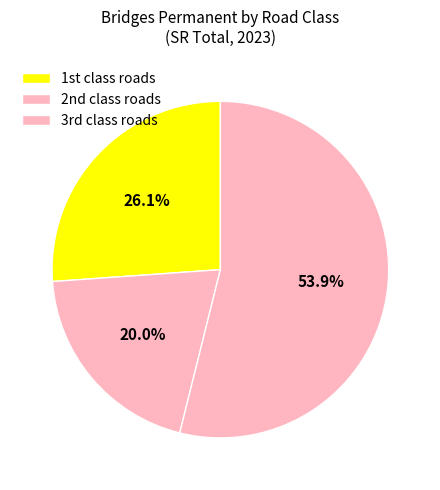

Count the number of slices in the pie.

3